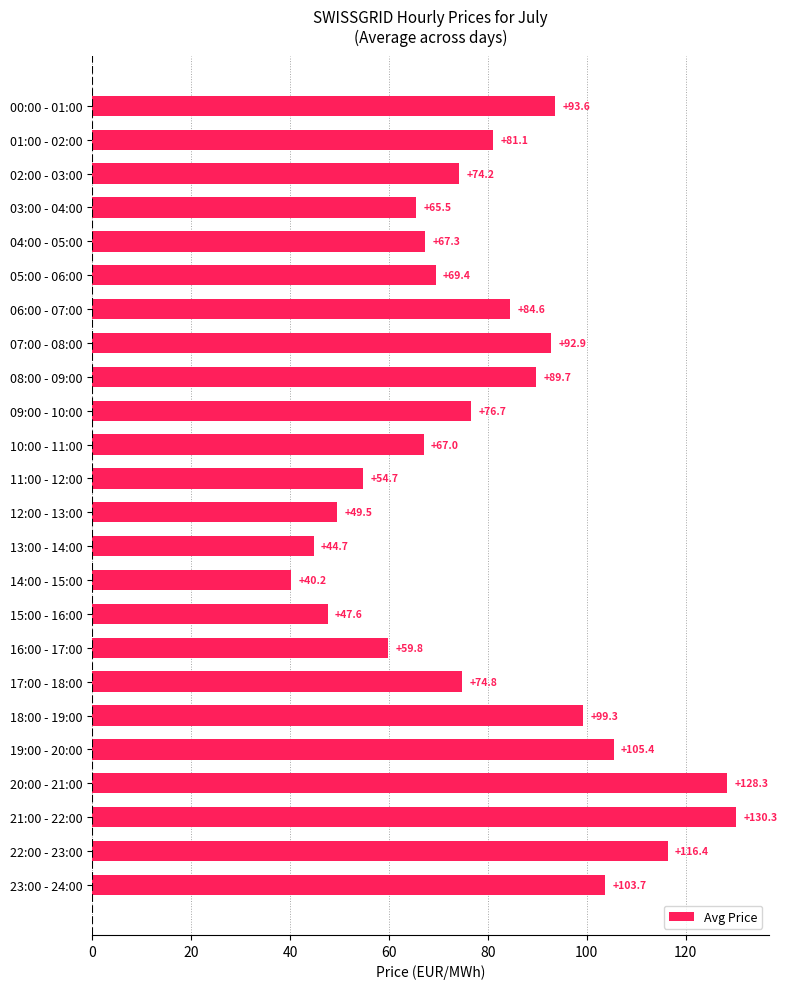

The value at 09:00 - 10:00 is 52.4. True or false?

False